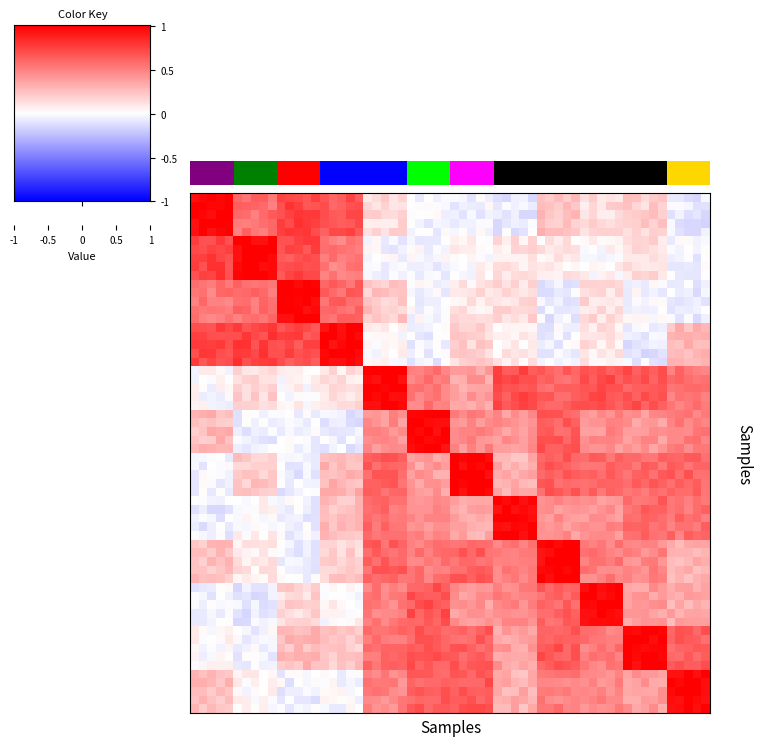

How many data points does each series have?

12